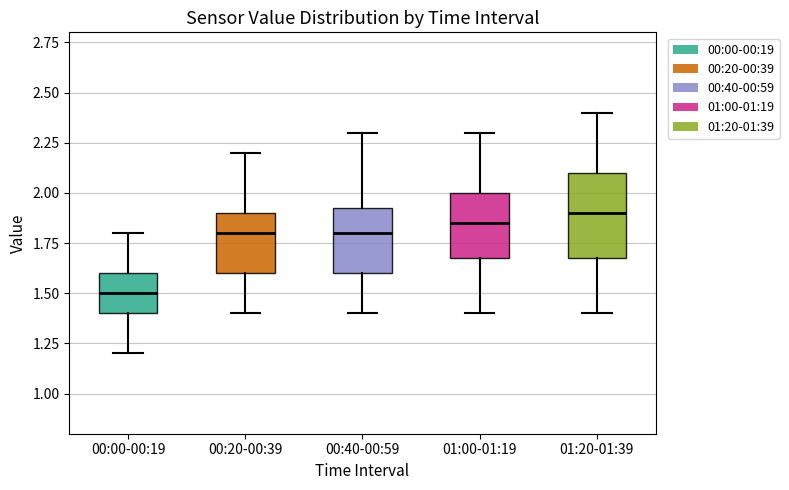

Which box is the tallest, from its lower edge to its upper edge?

01:20-01:39